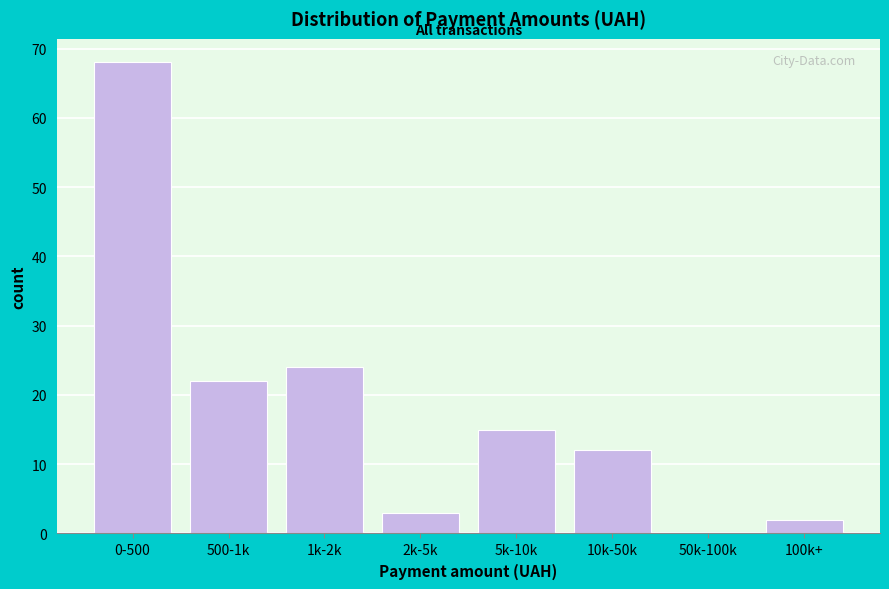

Reading left to right, extract all data points from this chart.

0-500=68	500-1k=22	1k-2k=24	2k-5k=3	5k-10k=15	10k-50k=12	50k-100k=0	100k+=2